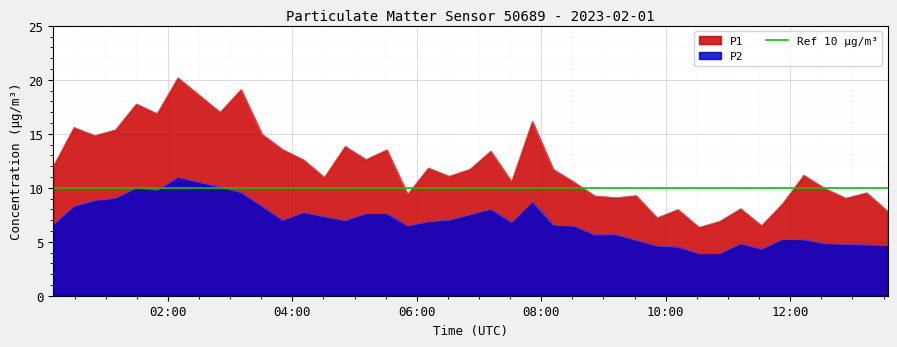

What are all the series names shown in the legend?

P1, P2